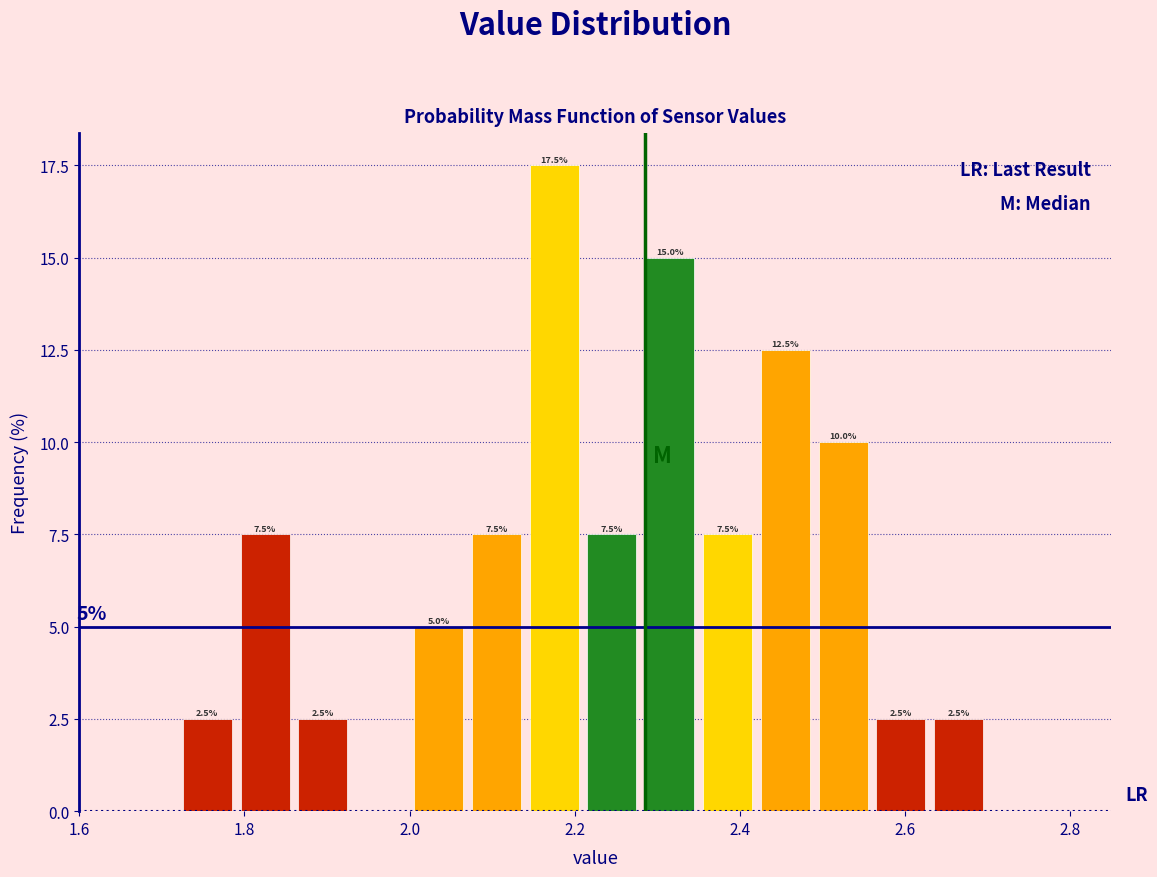

Around what value on the x-axis is the tallest bar? Give the approximate position of its centre, as read against the axis.

2.18